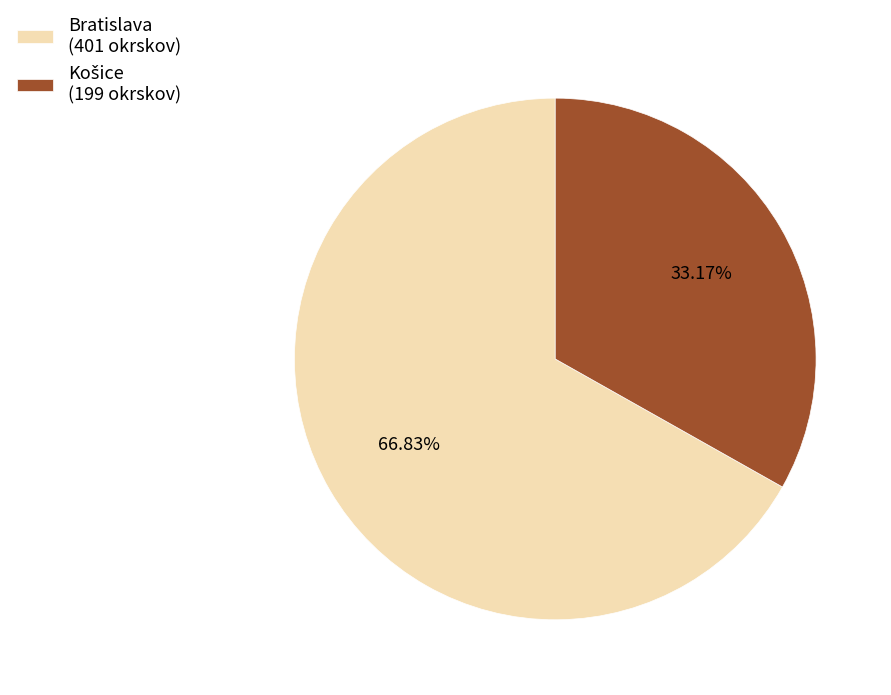

How many slices are in this pie chart?

2